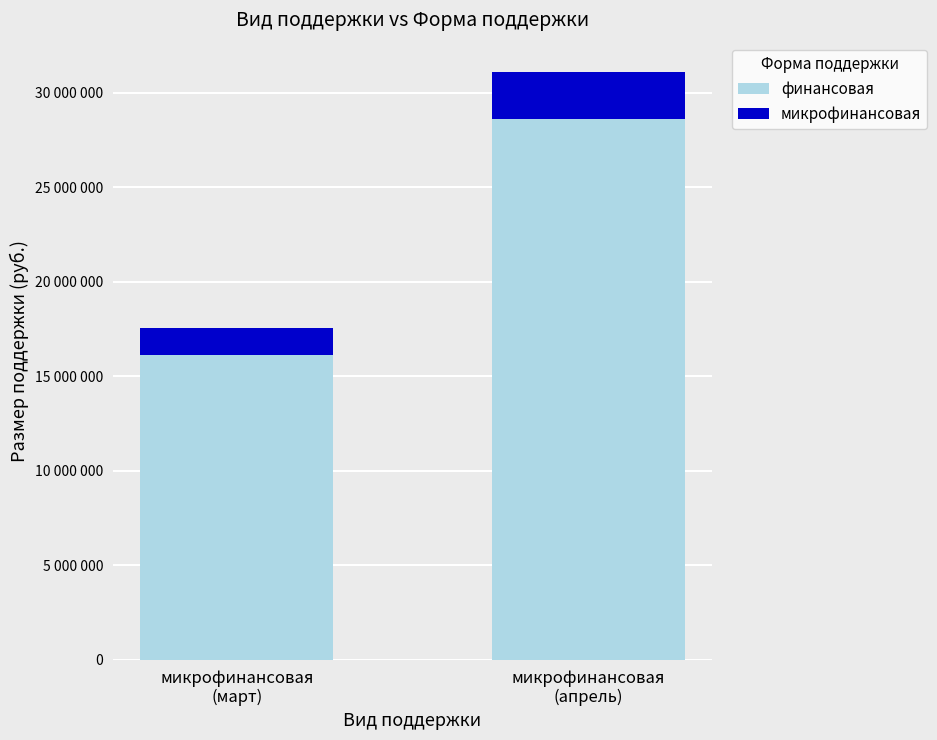

What is the sum of the микрофинансовая values at микрофинансовая
(апрель) and микрофинансовая
(март)?

3890000